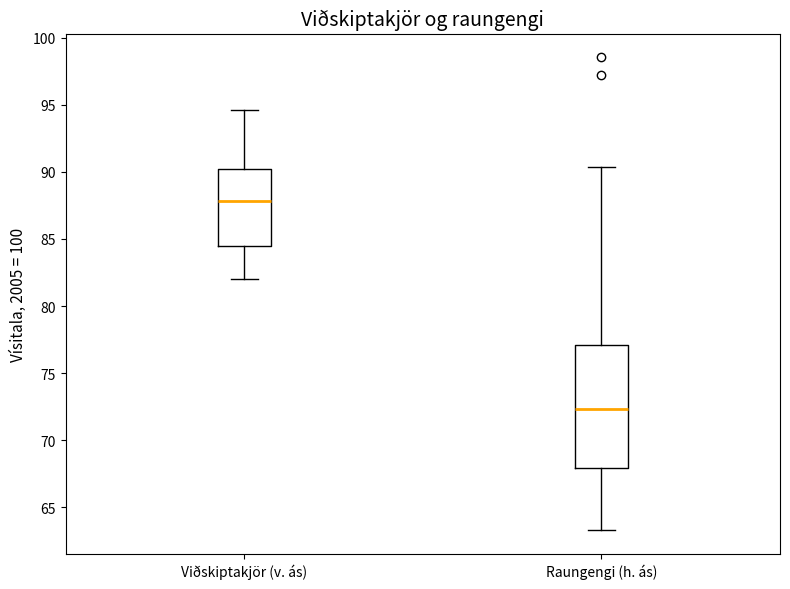

Reading left to right, read every box against the y-axis: the position of its median line, the range the box covers, and the ends of its whiskers. The values are not printed on the chart, so give them approximately, as read against the axis.

Viðskiptakjör (v. ás): median 88.0, box 84.5 to 90.5, whiskers 82.0 to 94.5
Raungengi (h. ás): median 72.5, box 68.0 to 77.0, whiskers 63.5 to 90.5